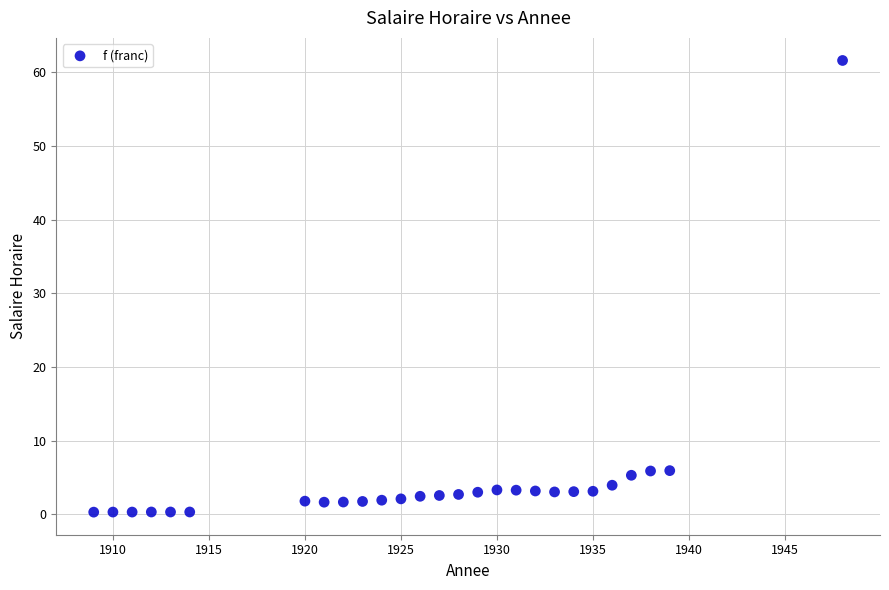

What is the range of Y values (max minus min)?

61.3